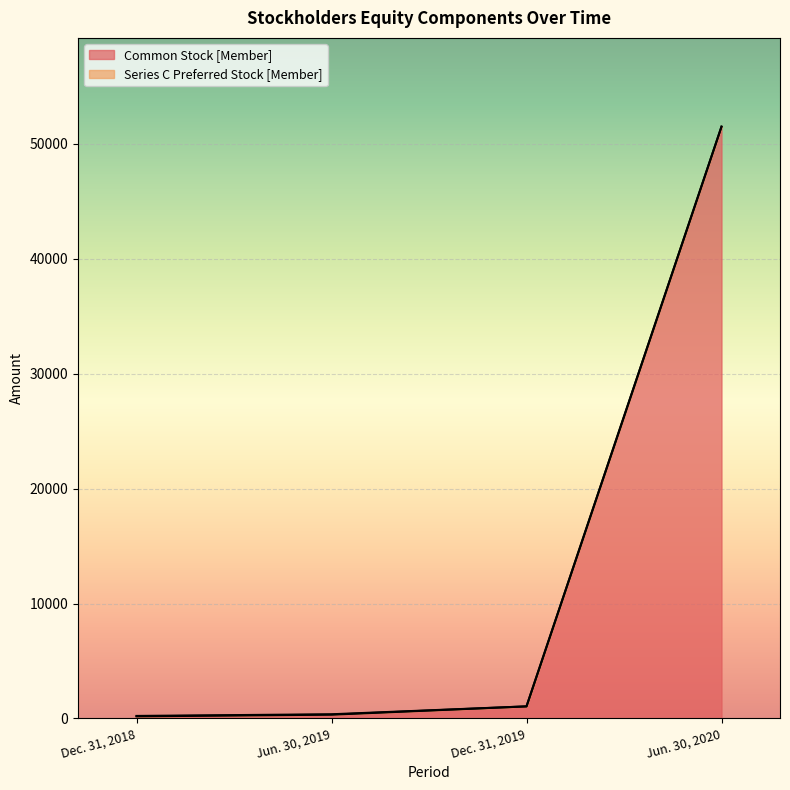

List the labels in order of value, smallest first.

Dec. 31, 2018, Jun. 30, 2019, Dec. 31, 2019, Jun. 30, 2020